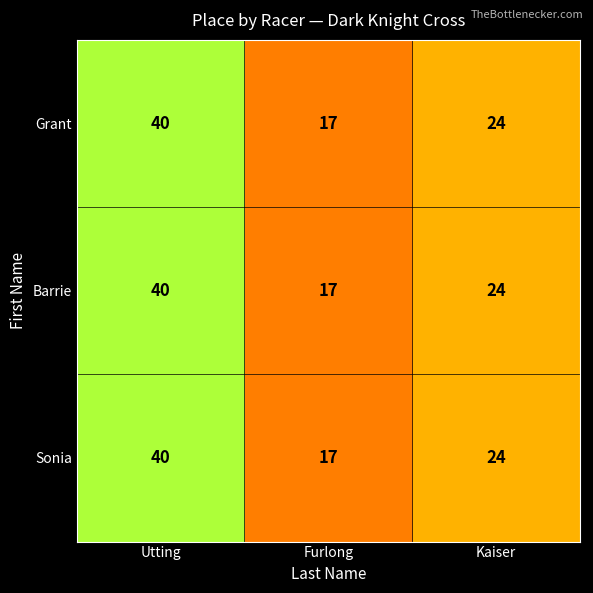

What is the greatest value displayed?

40